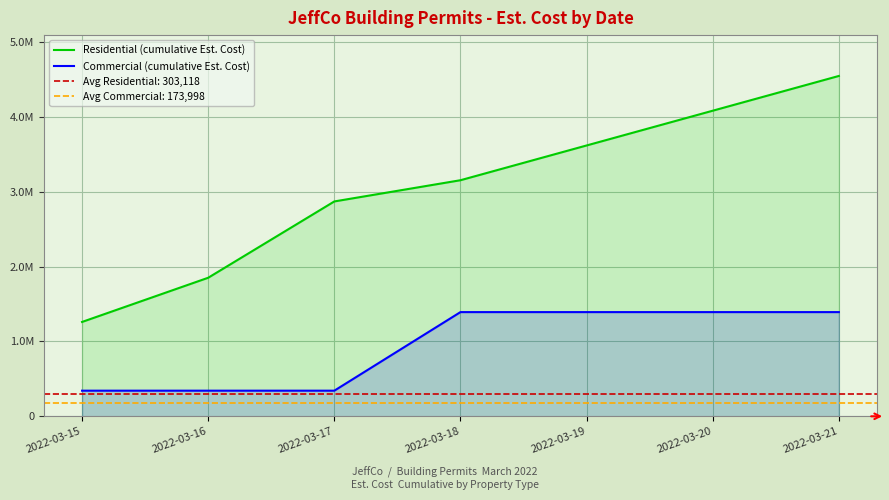

What is the value of the Commercial (cumulative Est. Cost) point at the 3rd from the left?

342305